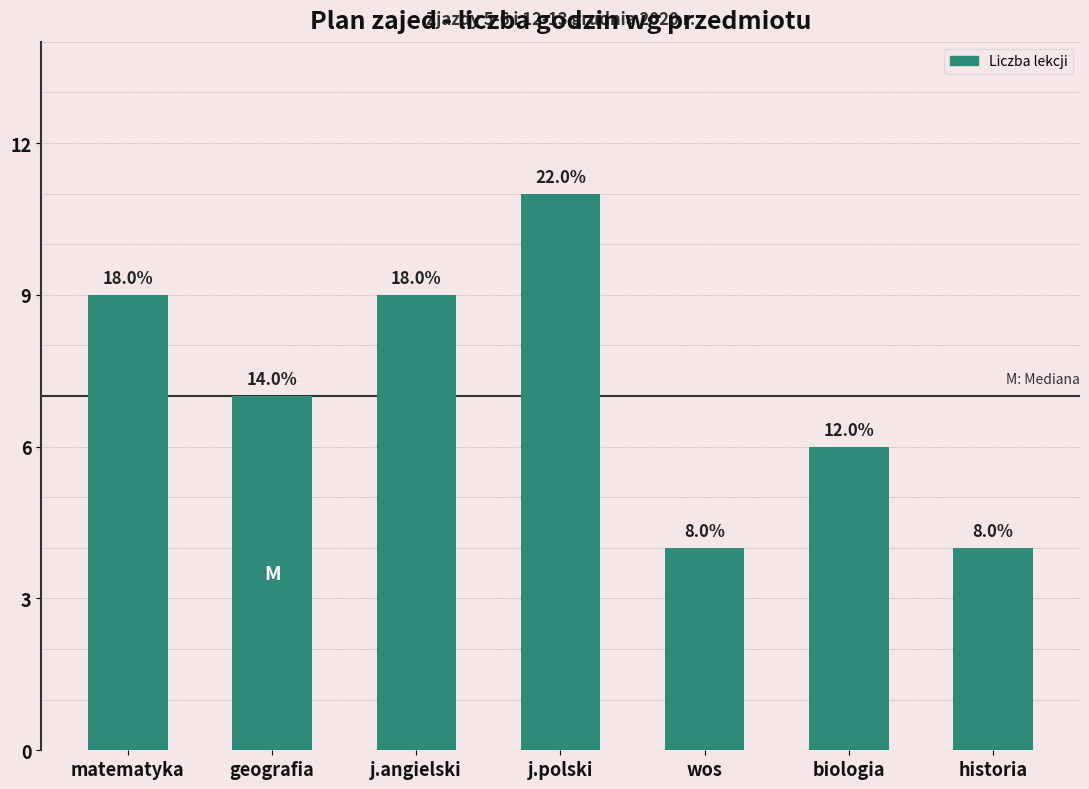

Are the bars horizontal?

No